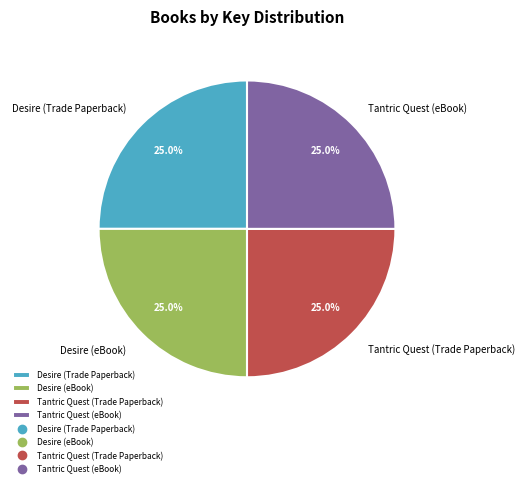

Does Desire (Trade Paperback) represent more than half of the total?

No